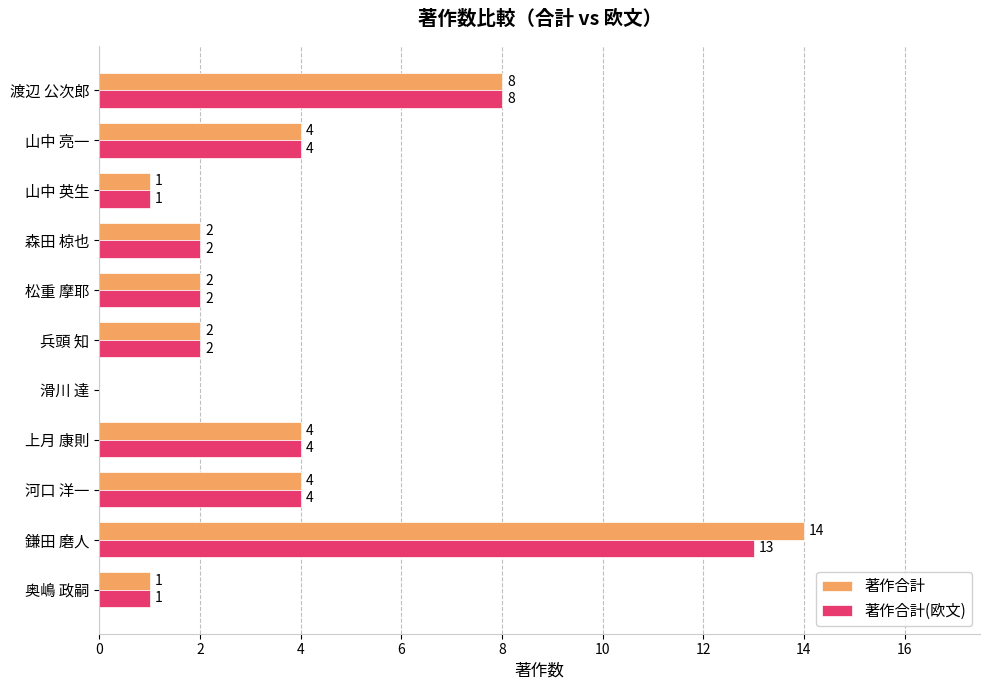

At which category is the sum across all series the highest?

鎌田 磨人